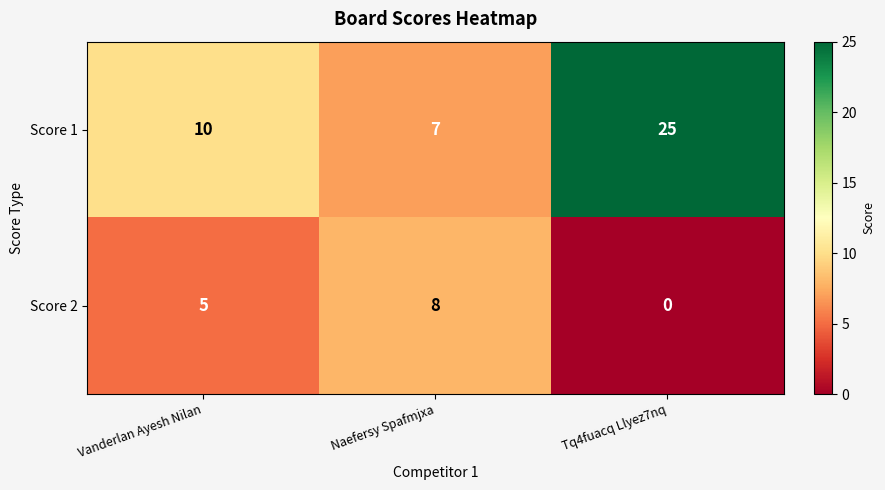

What is the difference between the maximum and second lowest values in the Score 2 series?

3